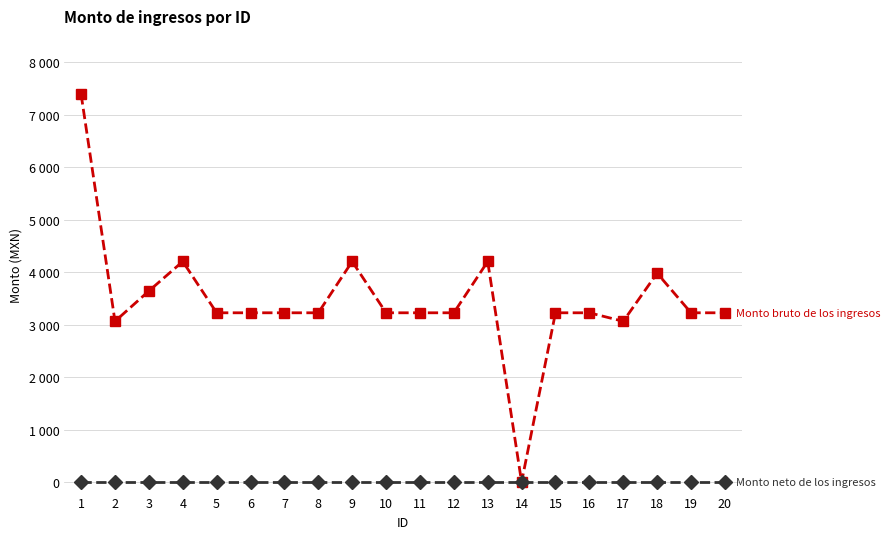

At which category is the sum across all series the highest?

1